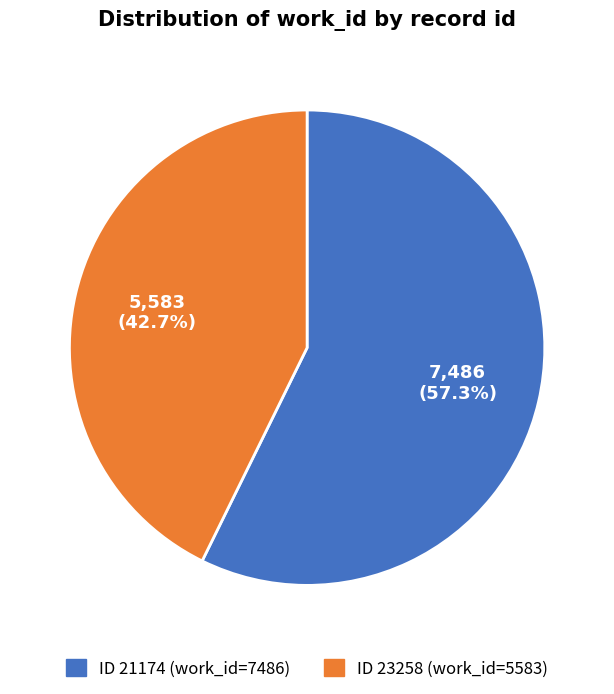

Does any single category account for the majority?

Yes